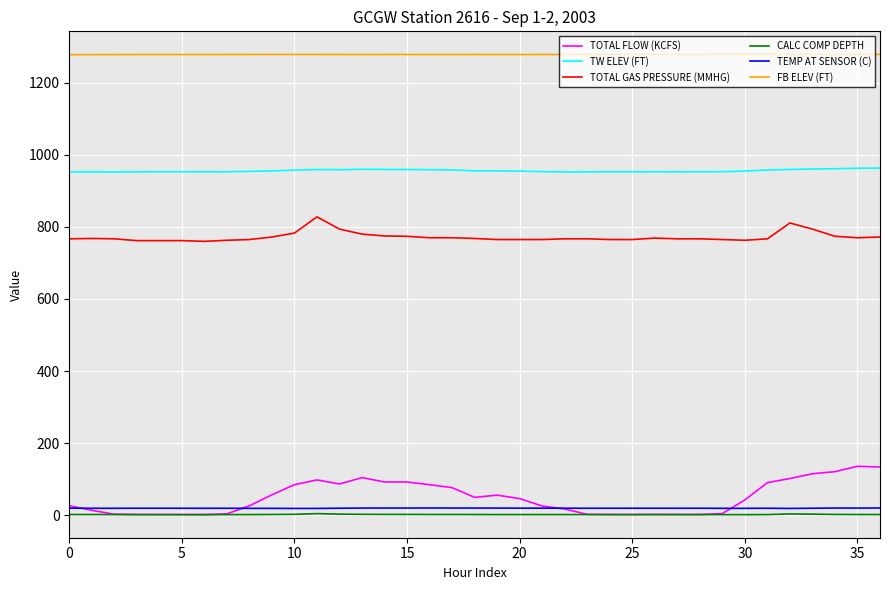

True or false: FB ELEV (FT) and TOTAL GAS PRESSURE (MMHG) cross at least once.

False